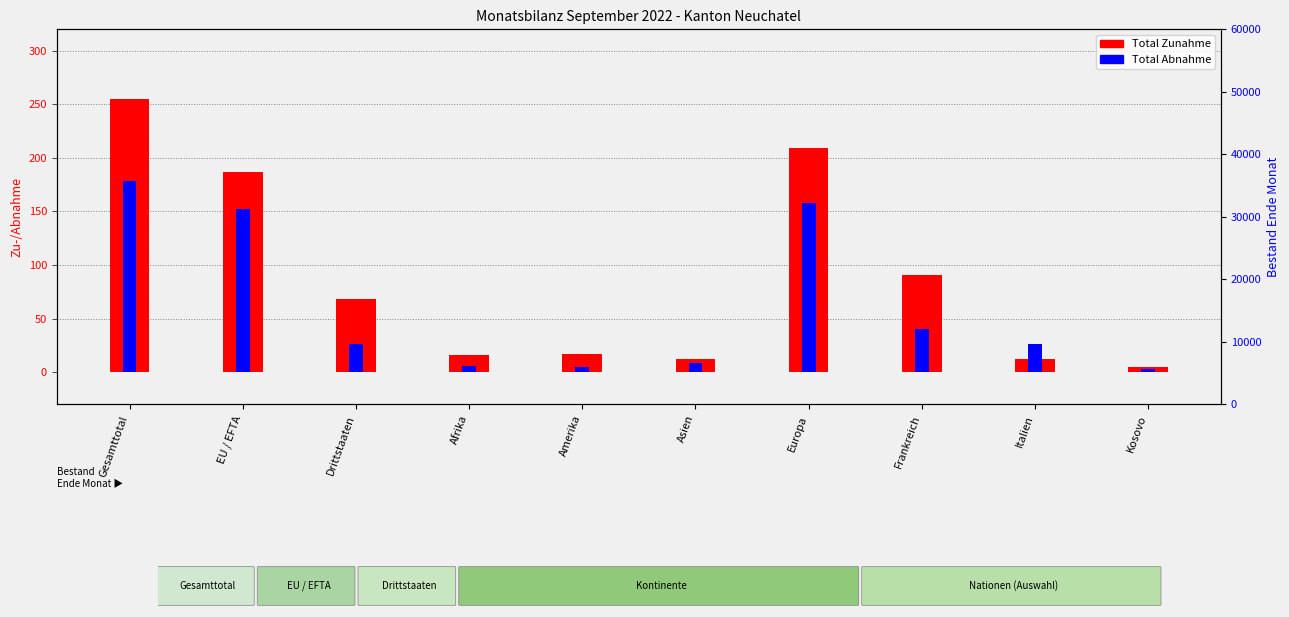

What is the average value of the Total Abnahme series?

60